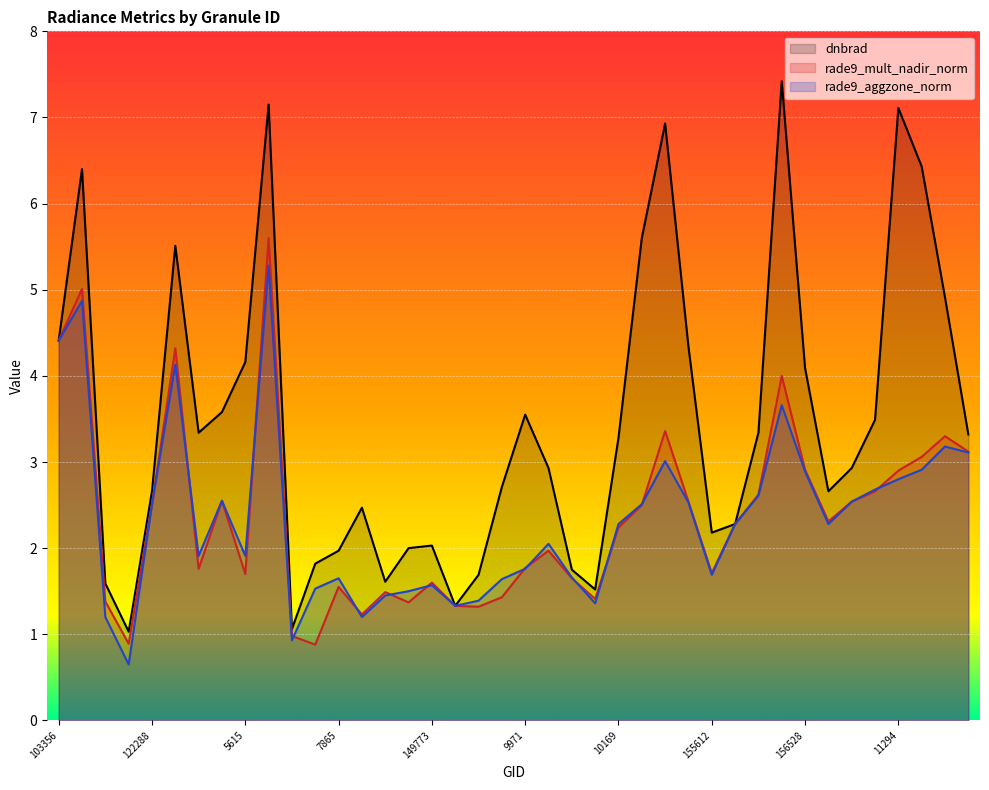

Reading left to right, extract all data points from this chart.

dnbrad: 4.4	6.4	1.6	1.0	2.7	5.5	3.3	3.6	4.2	7.2	1.1	1.8	2.0	2.5	1.6	2.0	2.0	1.3	1.7	2.7	3.5	2.9	1.8	1.5	3.3	5.6	6.9	4.3	2.2	2.3	3.3	7.4	4.1	2.7	2.9	3.5	7.1	6.4	4.9	3.3
rade9_mult_nadir_norm: 4.4	5.0	1.4	0.9	2.5	4.3	1.8	2.5	1.7	5.6	1.0	0.9	1.6	1.2	1.5	1.4	1.6	1.3	1.3	1.4	1.8	2.0	1.6	1.4	2.2	2.5	3.4	2.5	1.7	2.3	2.6	4.0	2.9	2.3	2.5	2.7	2.9	3.1	3.3	3.1
rade9_aggzone_norm: 4.4	4.9	1.2	0.7	2.5	4.1	1.9	2.5	1.9	5.3	0.9	1.5	1.6	1.2	1.4	1.5	1.6	1.3	1.4	1.6	1.8	2.0	1.7	1.4	2.3	2.5	3.0	2.5	1.7	2.3	2.6	3.7	2.9	2.3	2.5	2.7	2.8	2.9	3.2	3.1